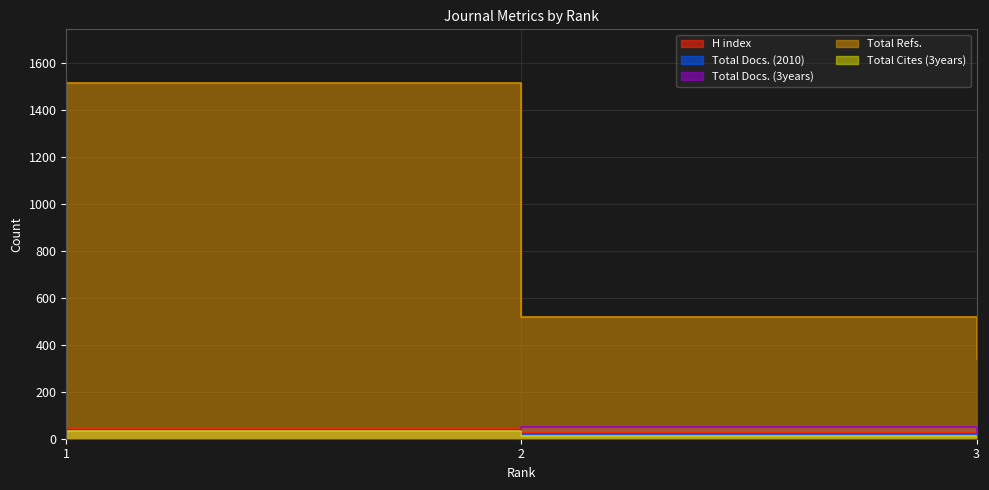

Which series has the largest range (max minus min)?

Total Refs.